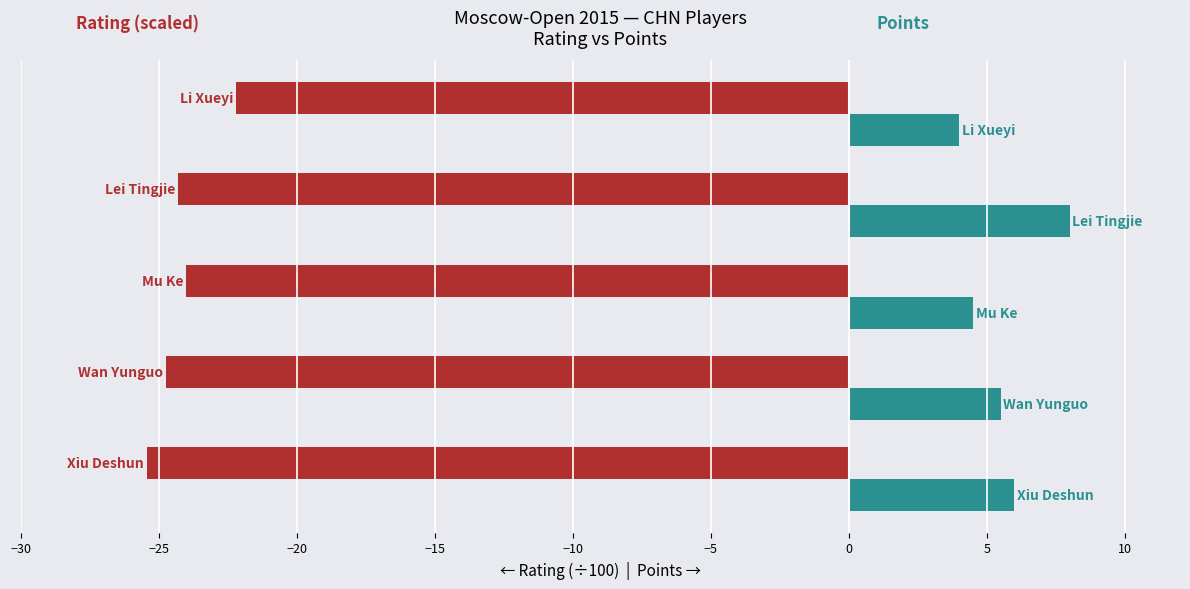

What is the minimum value shown in the chart?

-25.4